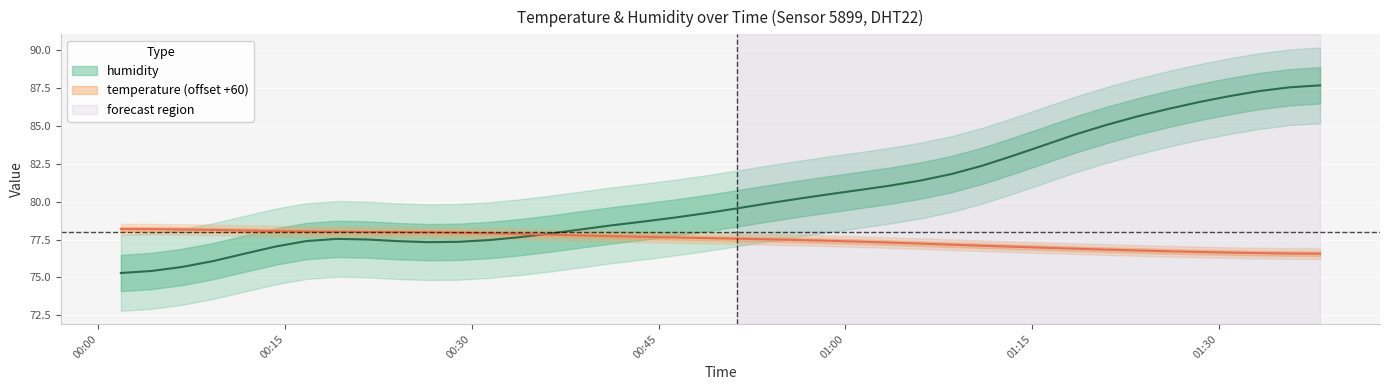

Between 2022-09-02T01:03:37 and 2022-09-02T01:23:26, which series saw the biggest shift?

humidity